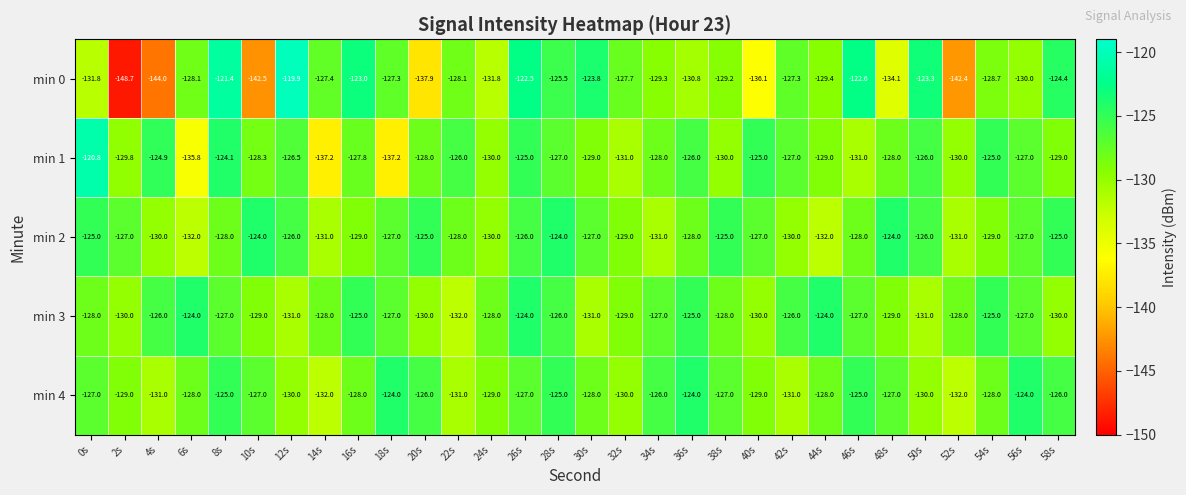

How many series are shown in this chart?

5